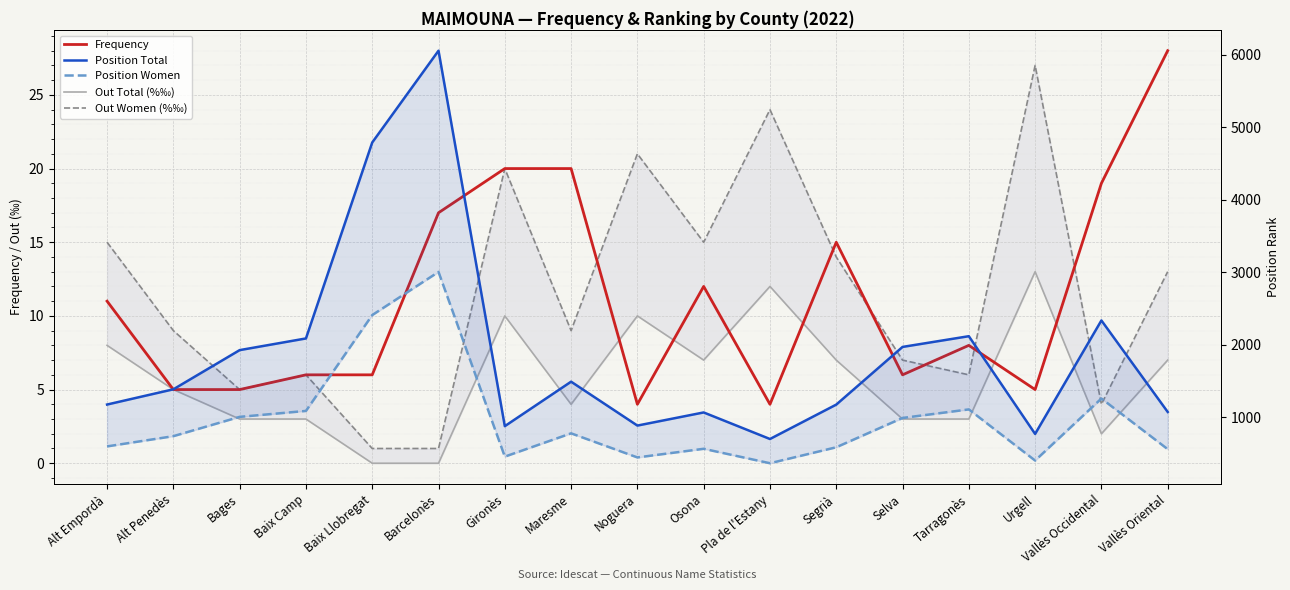

Read the Position Total value at Vallès Oriental.

1074